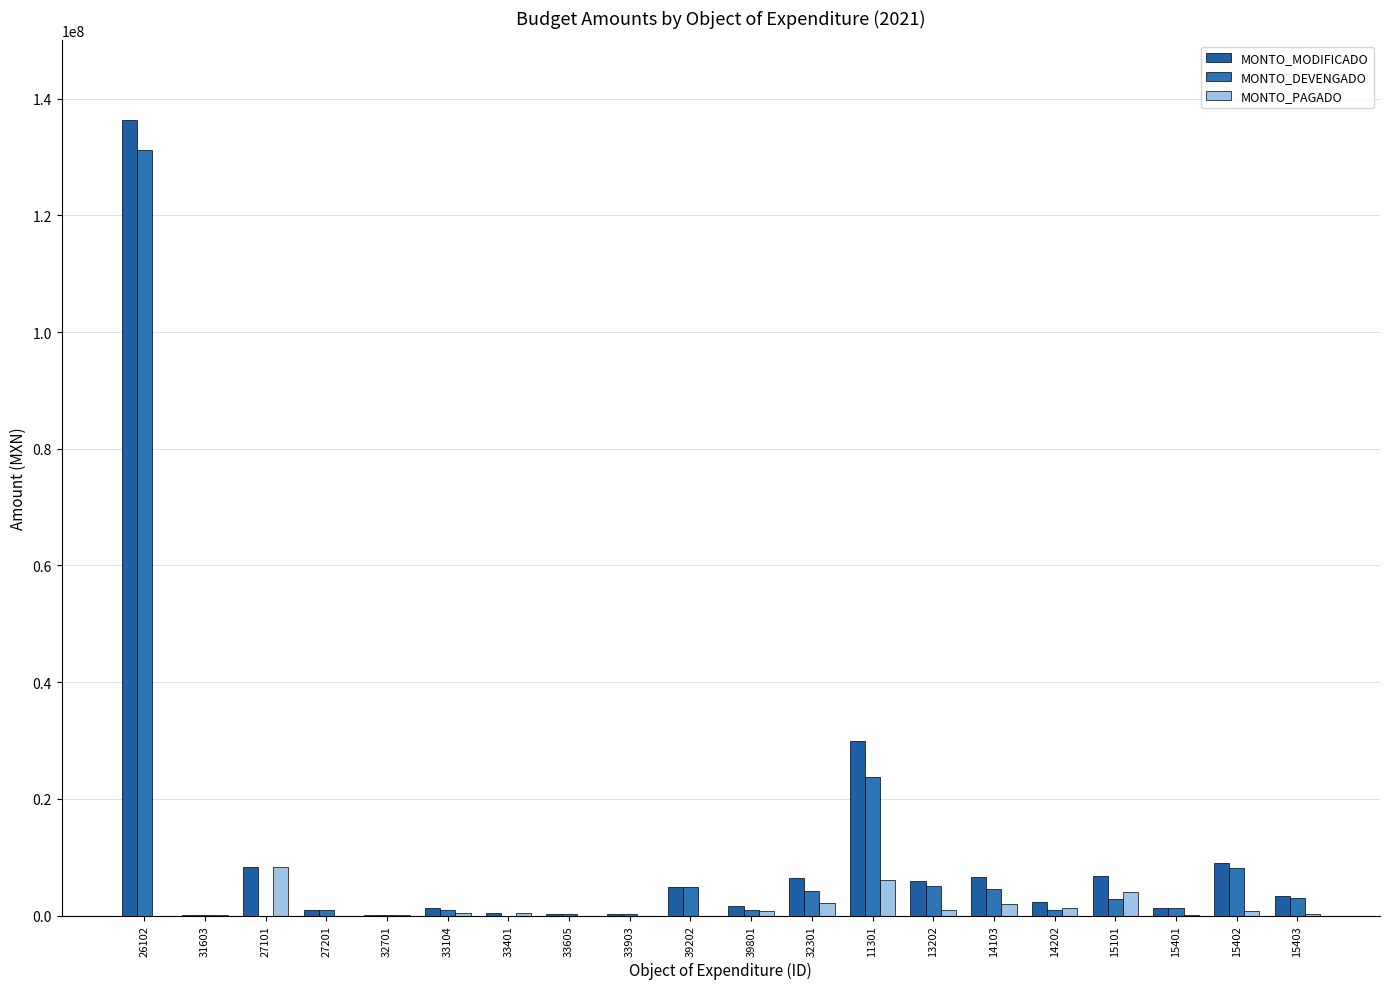

What is the difference between the maximum and minimum values in the MONTO_PAGADO series?

8395169